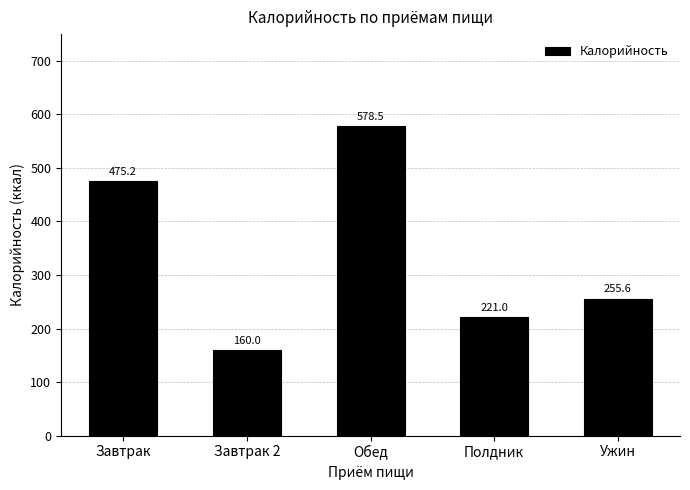

Approximately how many times larger is the value at Завтрак 2 compared to Ужин?

0.6